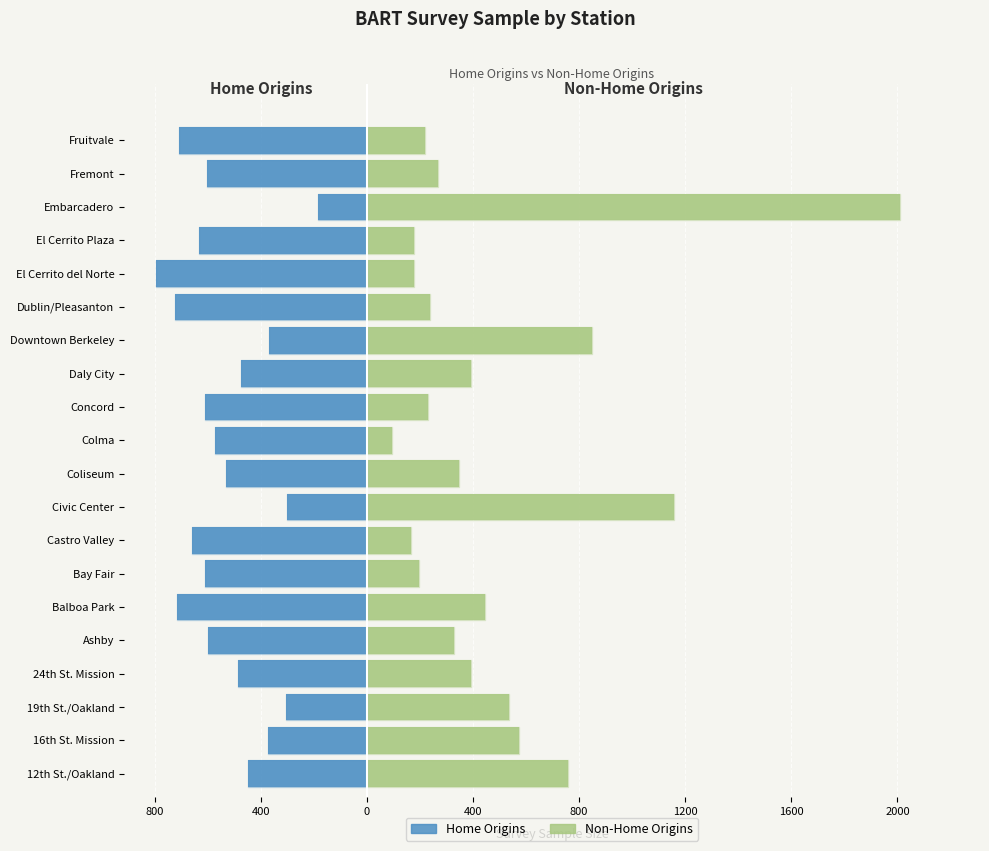

What is the spread (max minus min) of values at Ashby?

928